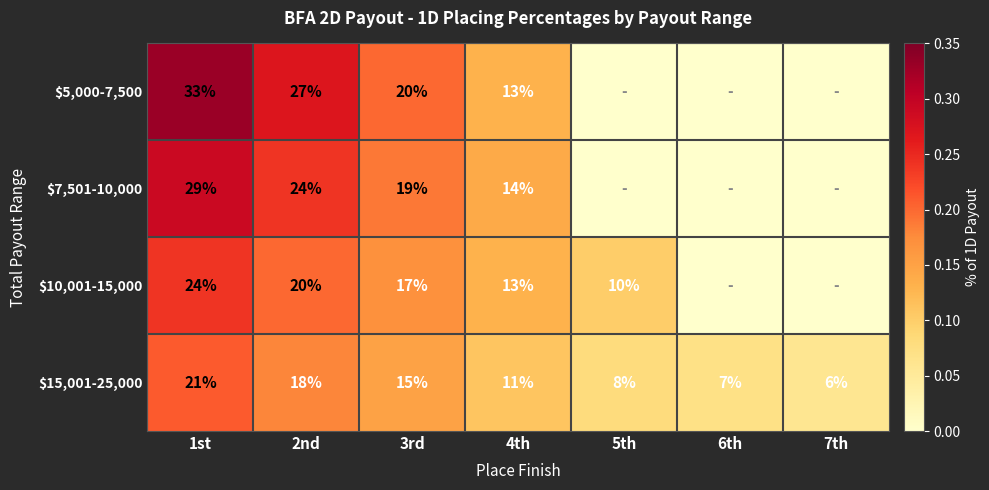

Which category has the highest value in the $15,001-25,000 series?

1st